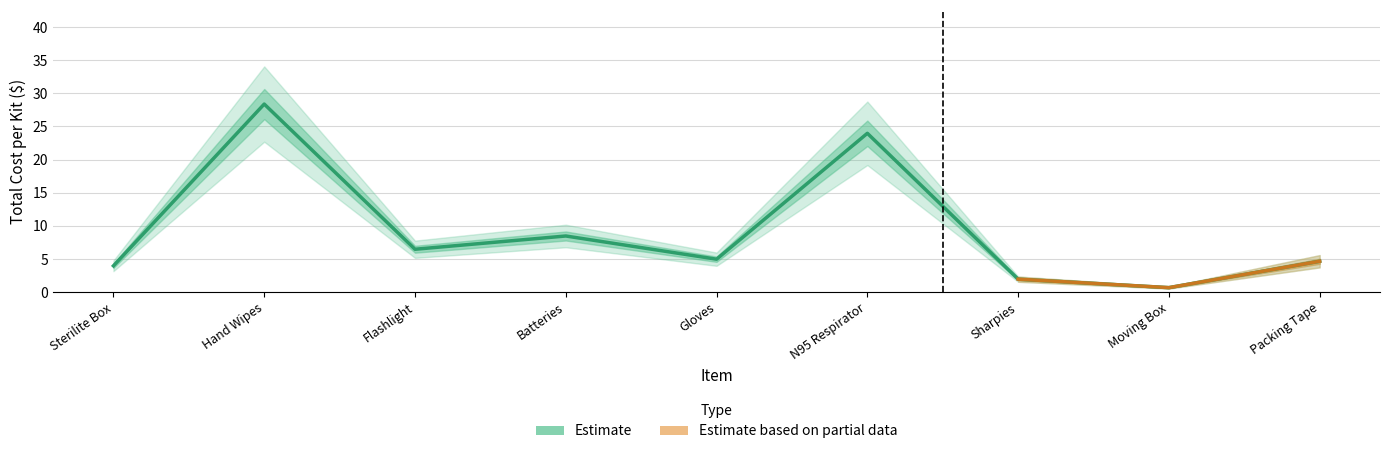

True or false: Total Cost Lower and Total Cost cross at least once.

False